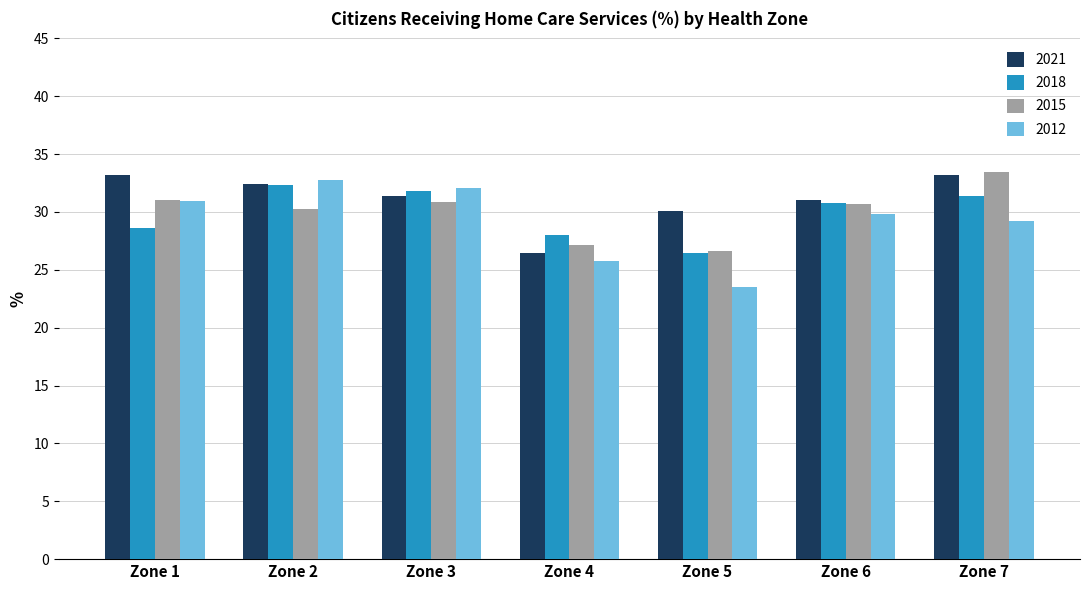

What value does the 2021 series have at Zone 3?

31.4